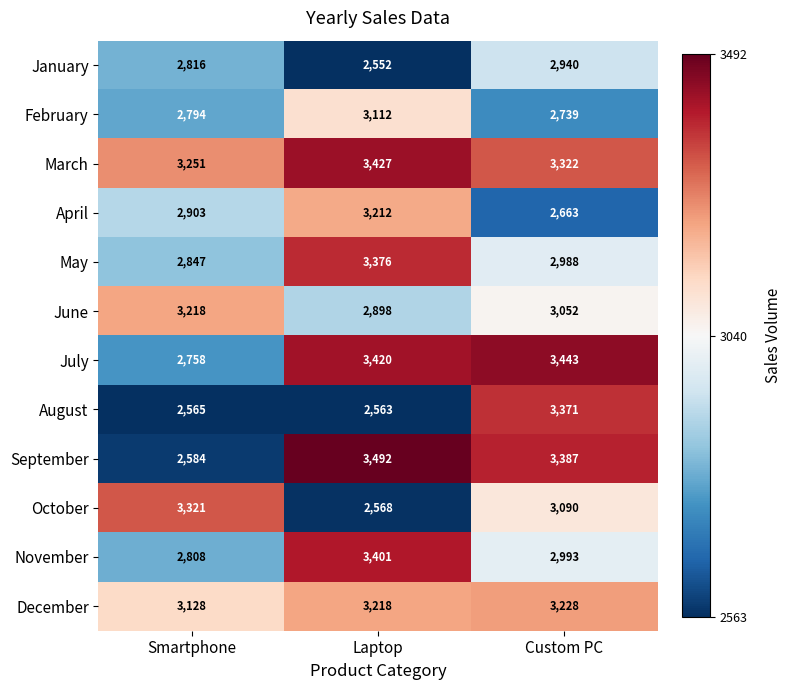

True or false: November has a value of 5703 at Laptop.

False